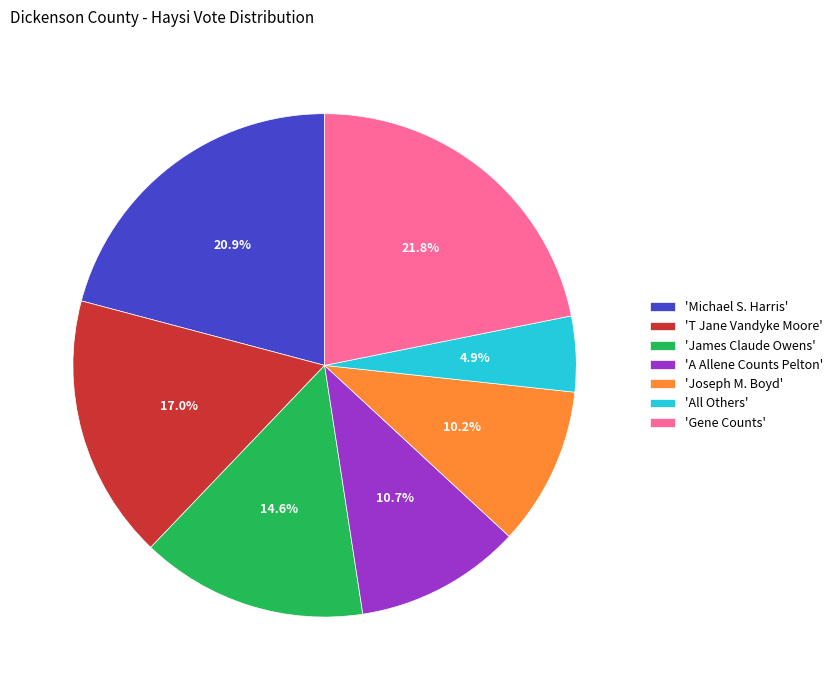

Which slice is the largest?

'Gene Counts'